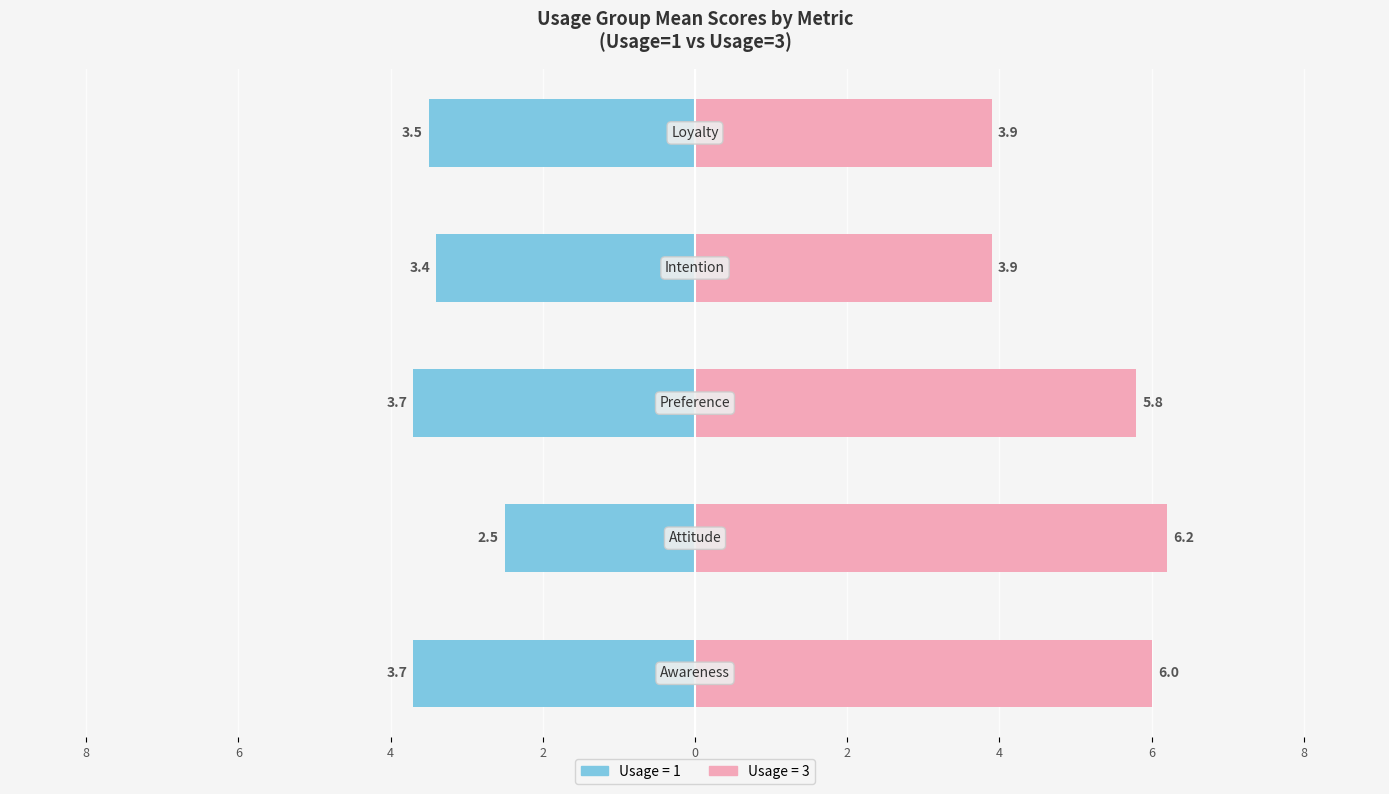

Rank the series by their maximum value, from highest to lowest.

Usage=3, Usage=1